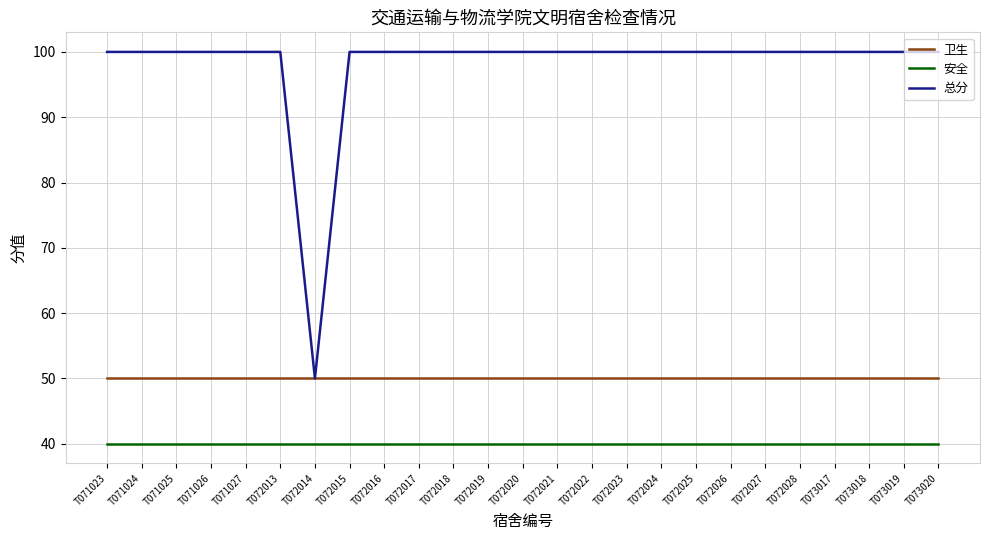

The value of 安全 at T071025 is 40. True or false?

True